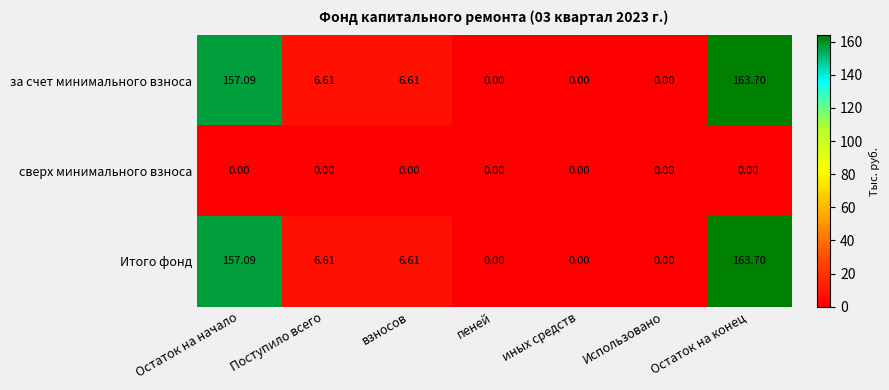

Where does the Итого фонд series first go above 6?

Остаток на начало